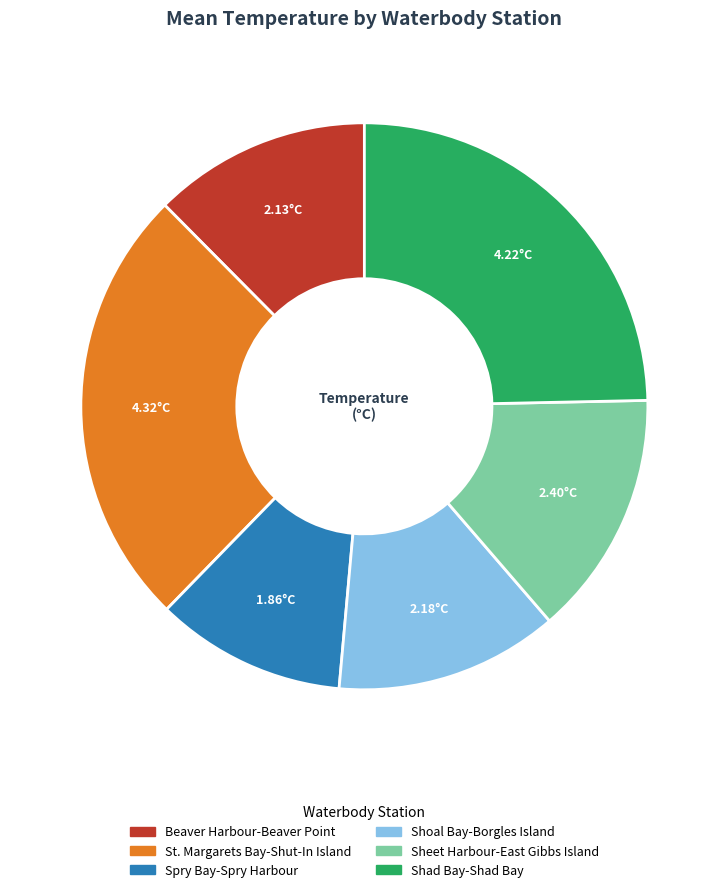

What is the ratio of the value at St. Margarets Bay-Shut-In Island to the value at Shad Bay-Shad Bay?

1.0